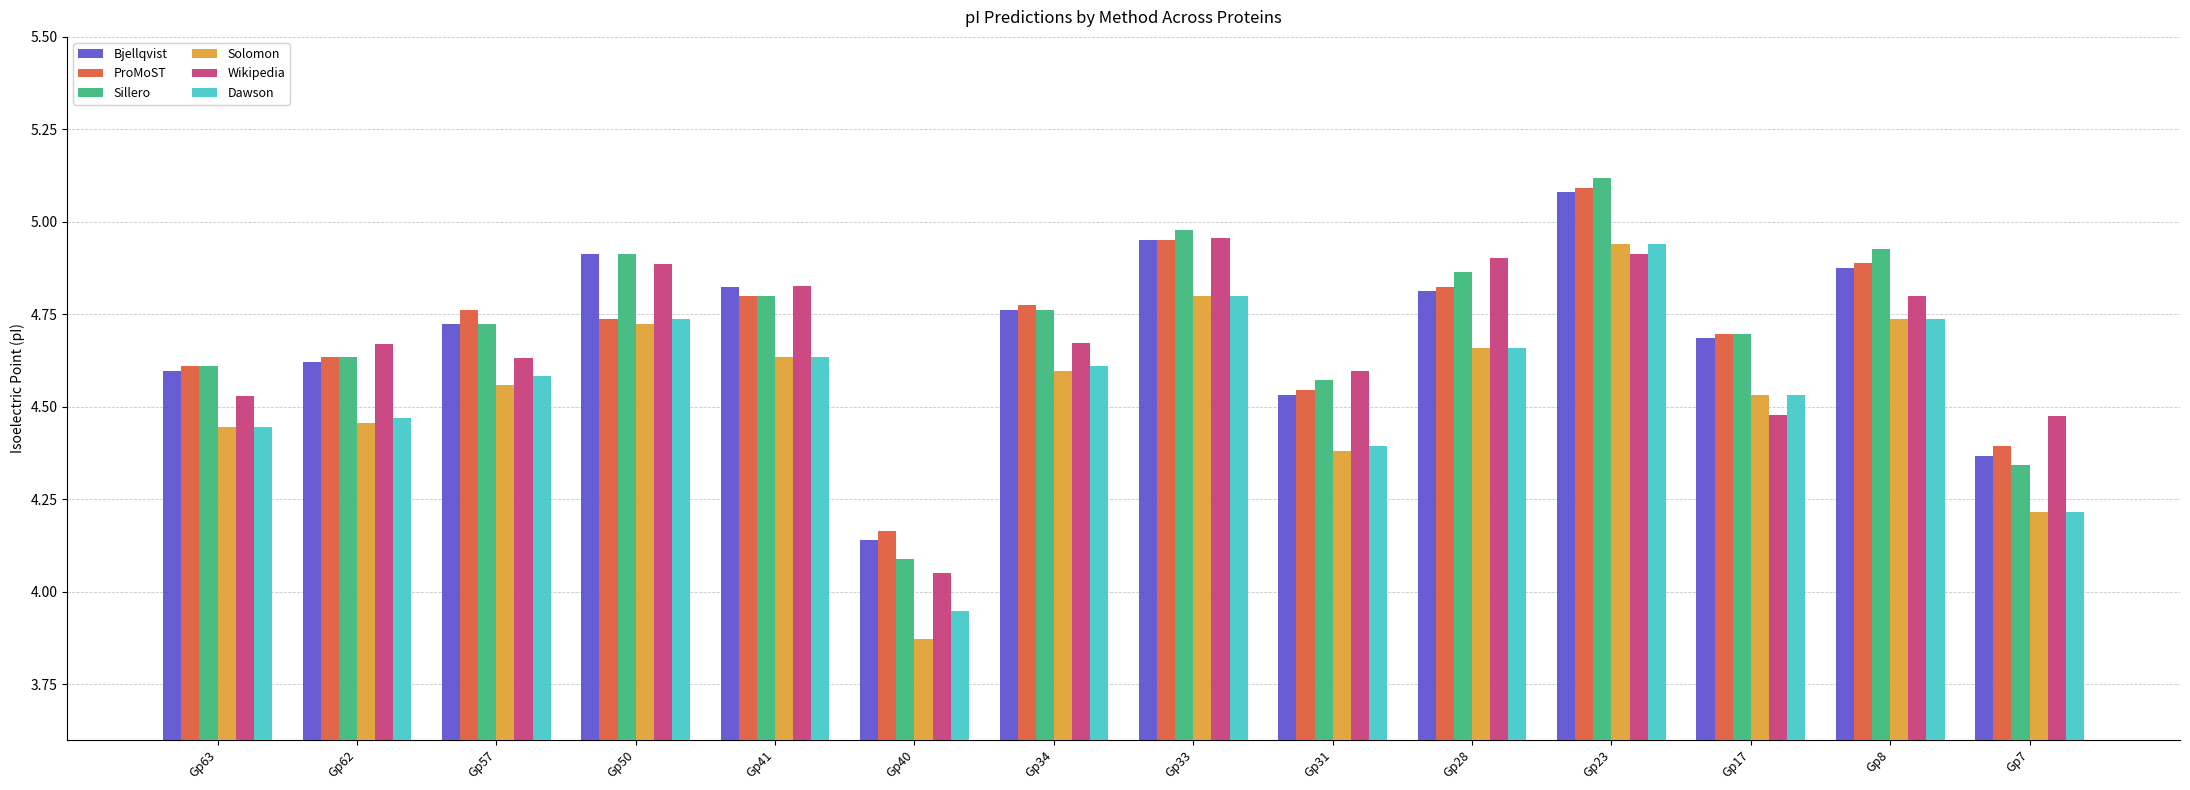

True or false: ProMoST has a value of 7.1 at Gp7.

False